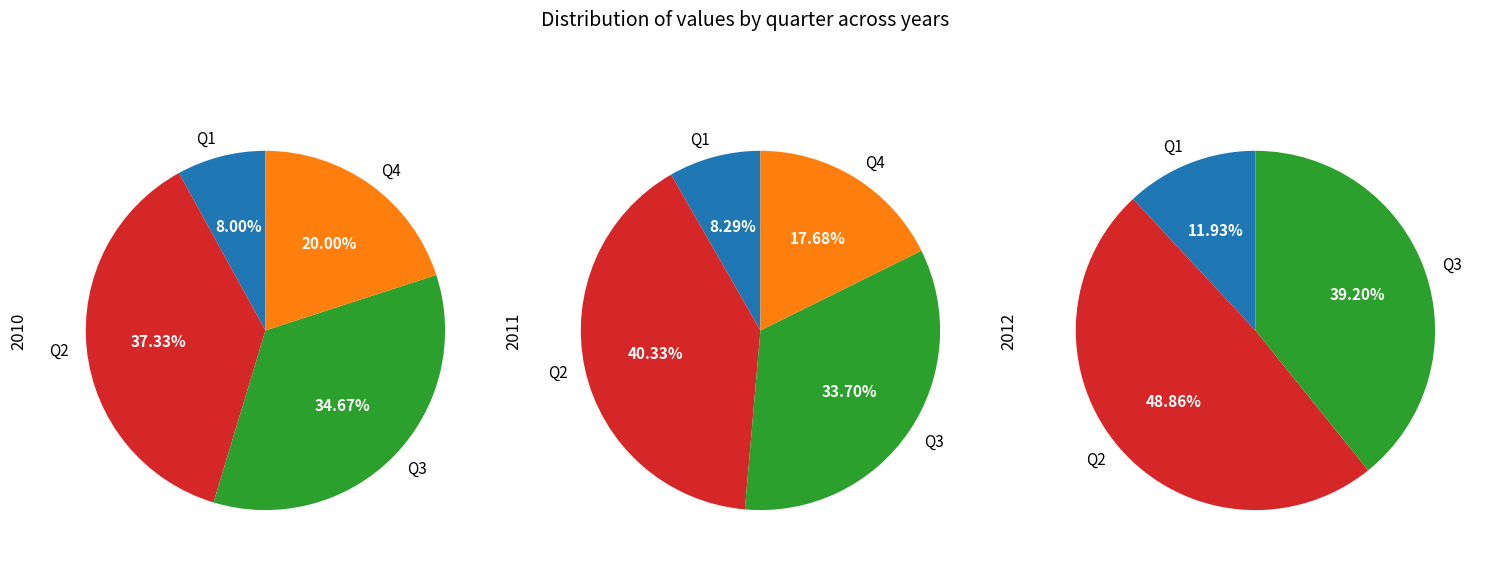

Combined, what portion of the pie is Q4 and Q3?

54.7%